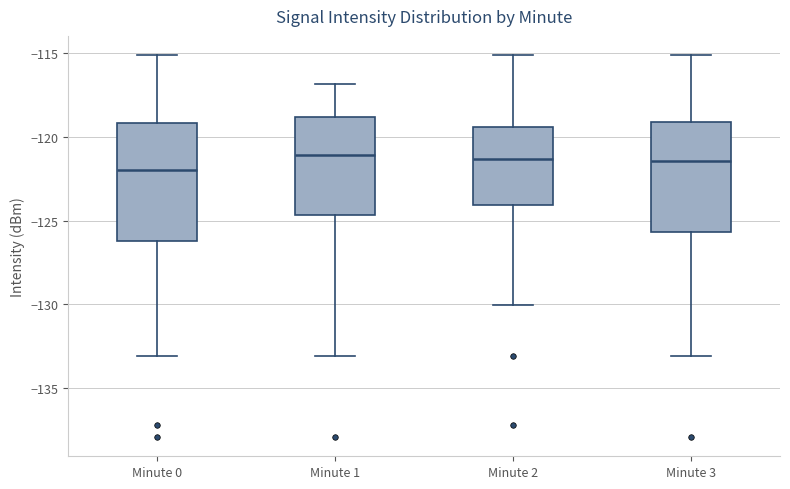

Where is the upper edge of the box for Minute 2 on the y-axis? The values are not printed on the chart, so give them approximately, as read against the axis.

-119.5